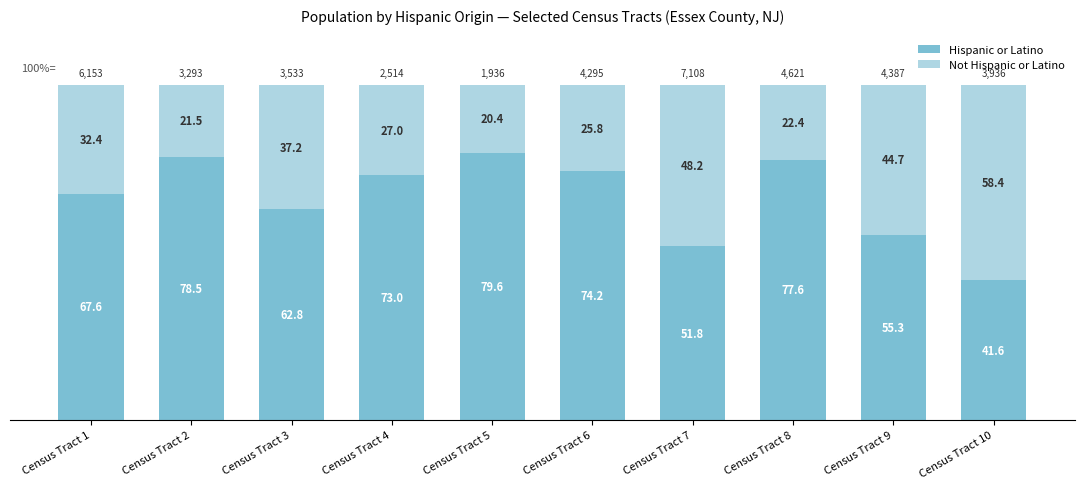

At which label is Hispanic or Latino closest to 60?

Census Tract 3